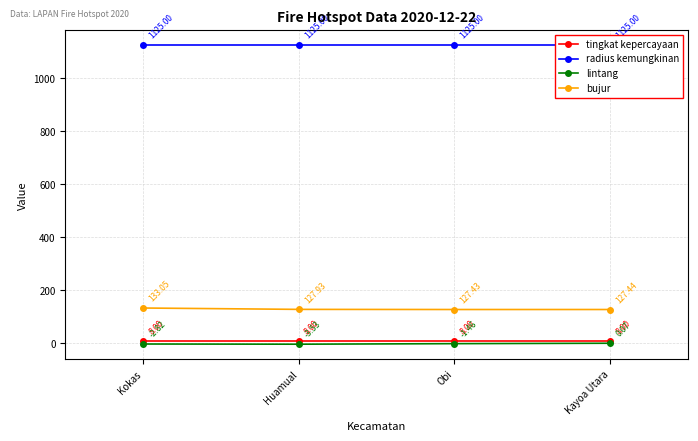

What is the label of the 2nd point from the left?

Huamual